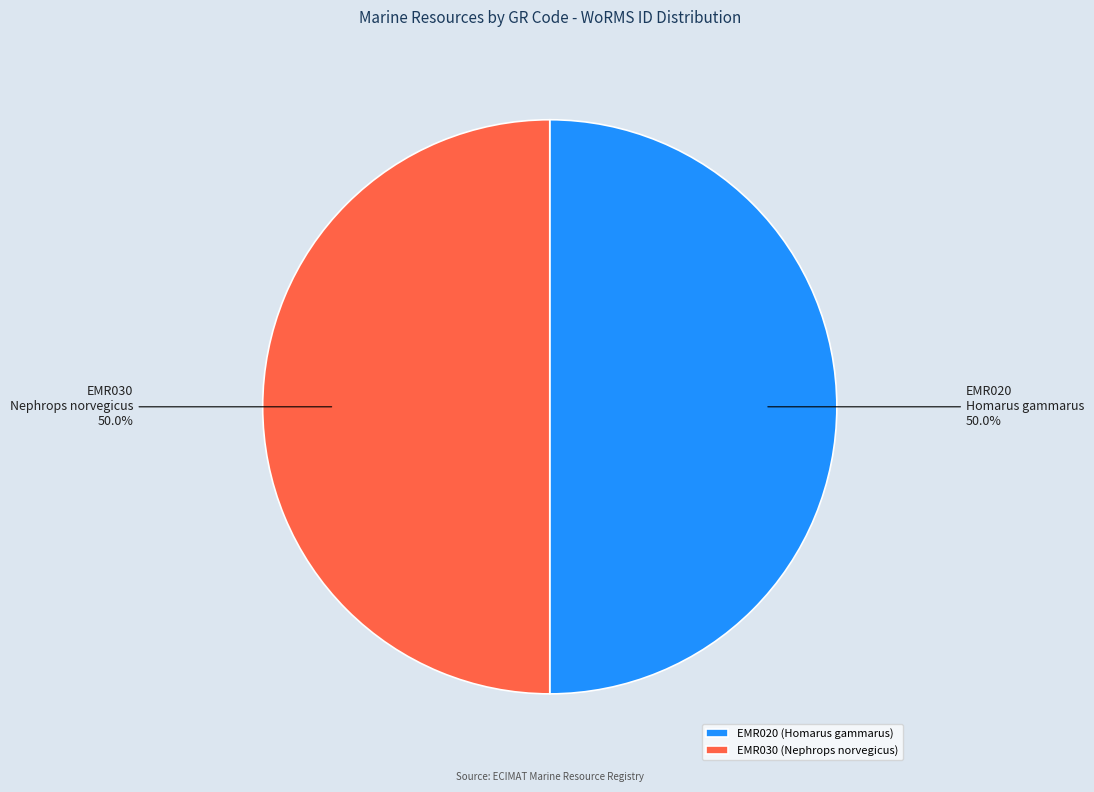

Approximately how many times larger is the value at EMR020 compared to EMR030?

1.0